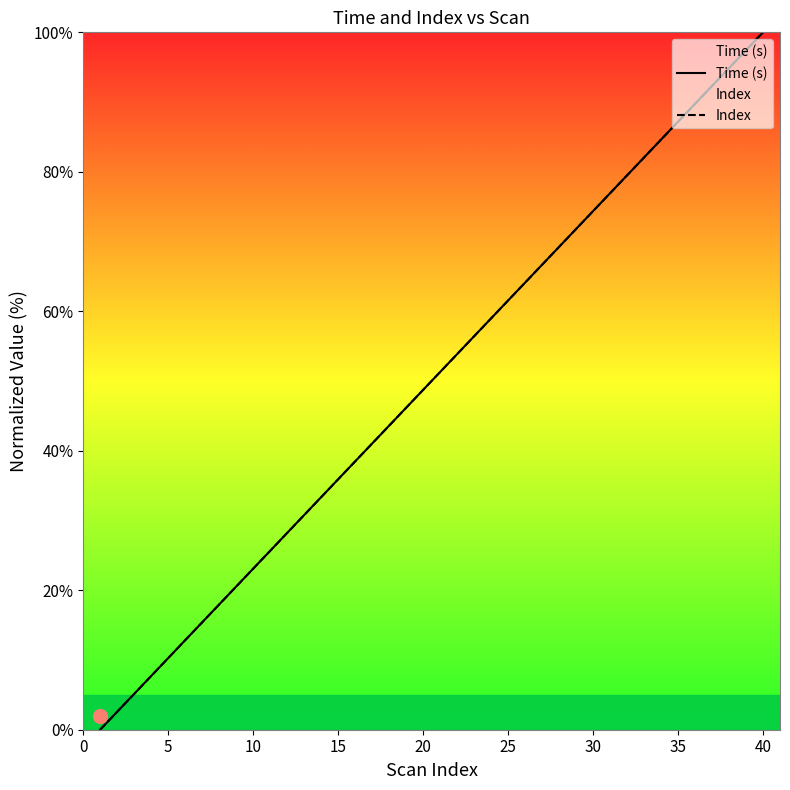

The Time (s) series shows 24.2 at 15. True or false?

False